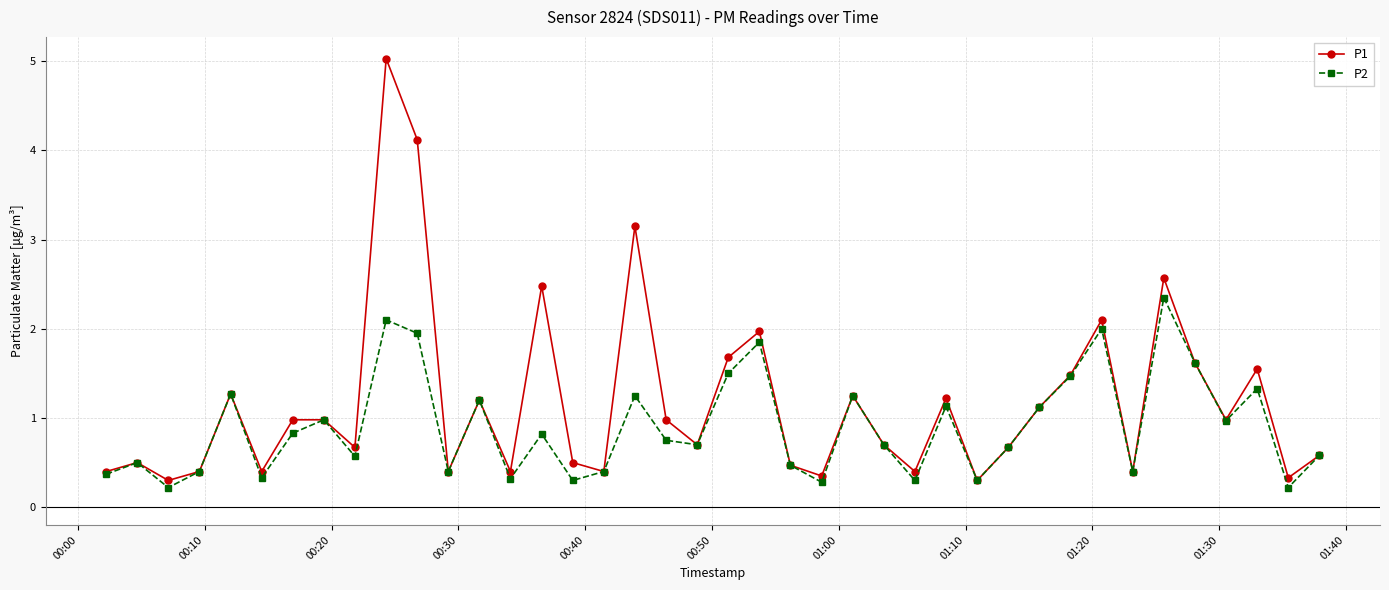

What is the value of the P1 point at the 35th from the left?

2.6